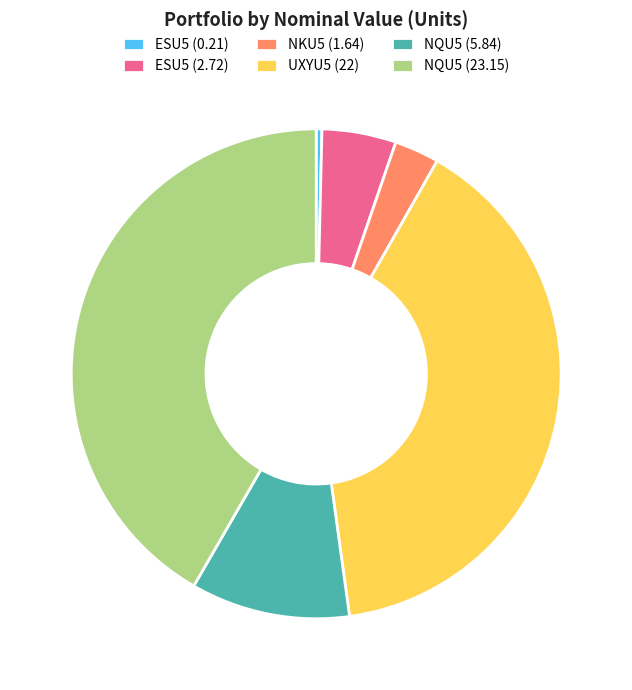

Rank the categories by value from highest to lowest.

NQU5 (23.15), UXYU5 (22), NQU5 (5.84), ESU5 (2.72), NKU5 (1.64), ESU5 (0.21)